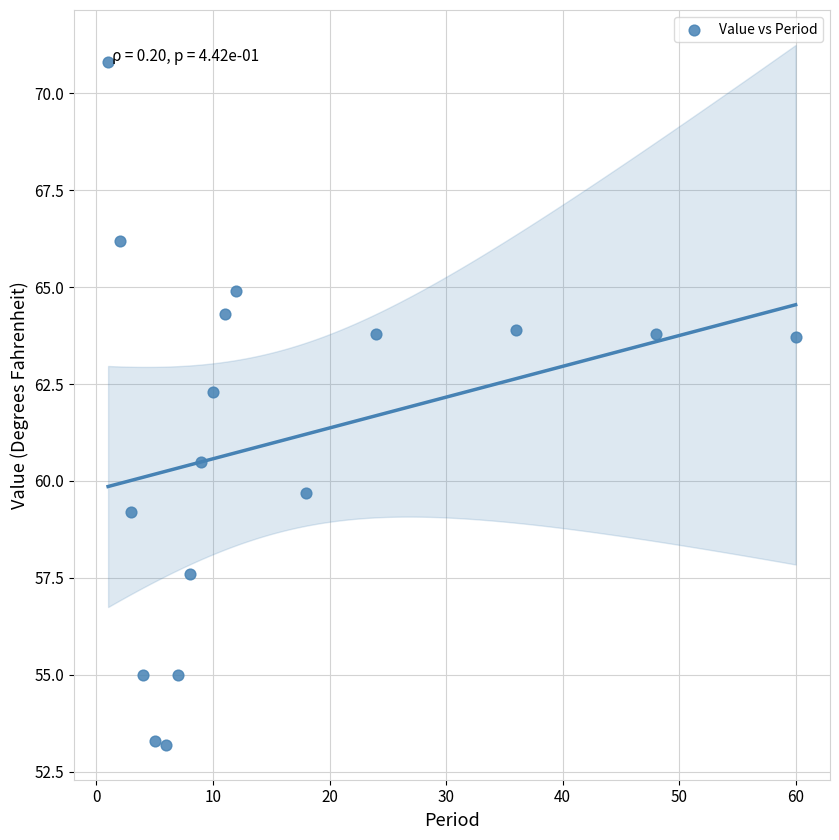

What is the range of Y values (max minus min)?

17.6